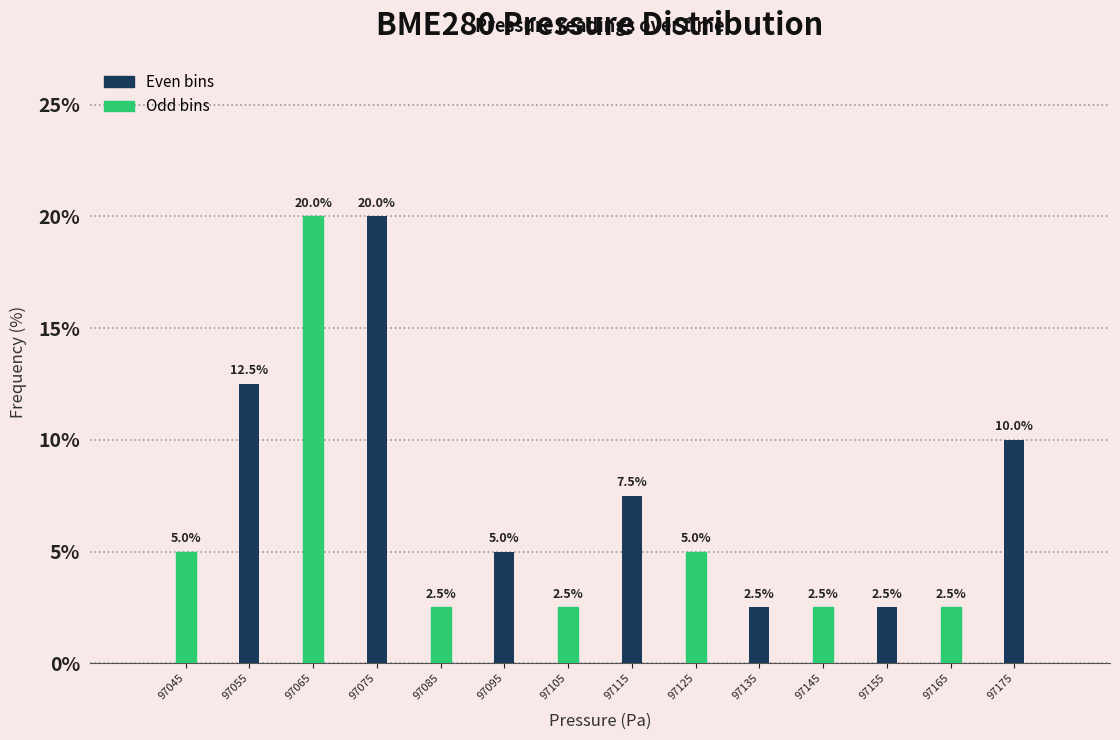

Reading left to right, extract all data points from this chart.

5.0	12.5	20.0	20.0	2.5	5.0	2.5	7.5	5.0	2.5	2.5	2.5	2.5	10.0